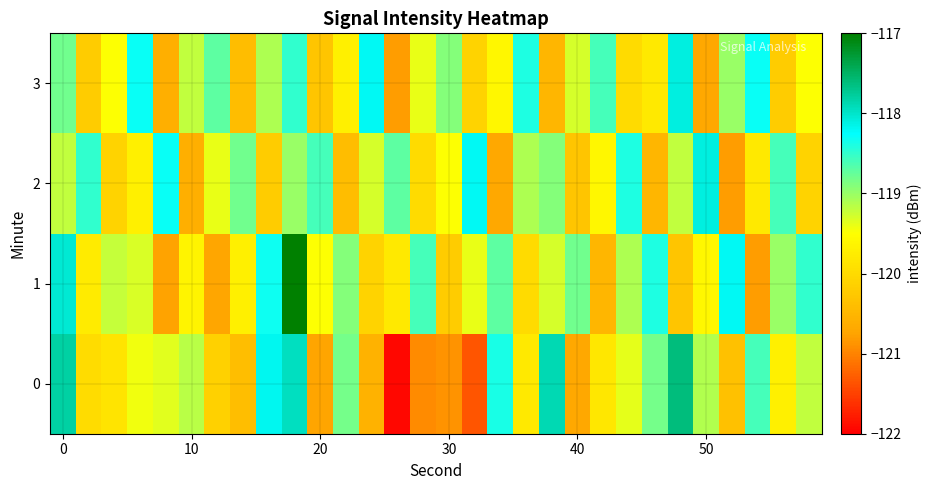

Reading left to right, what are all the values shown in this chart?

0: -117.8	-120.0	-119.9	-119.4	-119.4	-119.2	-120.1	-120.4	-118.2	-117.9	-120.7	-118.8	-120.6	-121.9	-120.9	-120.9	-121.3	-118.4	-119.8	-117.9	-120.7	-119.8	-119.4	-118.8	-117.6	-119.1	-120.4	-118.6	-119.7	-119.2
1: -118.1	-119.8	-119.2	-119.3	-120.8	-119.7	-120.7	-119.7	-118.3	-117.0	-119.5	-118.9	-120.1	-119.8	-118.6	-120.2	-119.4	-118.7	-120.0	-119.3	-118.8	-120.5	-119.1	-118.4	-120.3	-119.6	-118.2	-120.8	-119.0	-118.5
2: -119.2	-118.5	-120.1	-119.7	-118.3	-120.6	-119.4	-118.8	-120.2	-119.0	-118.6	-120.4	-119.3	-118.7	-120.0	-119.5	-118.2	-120.7	-119.1	-118.9	-120.3	-119.6	-118.4	-120.5	-119.2	-118.1	-120.8	-119.8	-118.6	-120.1
3: -118.8	-120.2	-119.5	-118.3	-120.6	-119.2	-118.7	-120.4	-119.1	-118.5	-120.3	-119.7	-118.2	-120.8	-119.4	-118.9	-120.1	-119.6	-118.4	-120.5	-119.3	-118.6	-120.0	-119.8	-118.1	-120.7	-119.0	-118.3	-120.2	-119.5